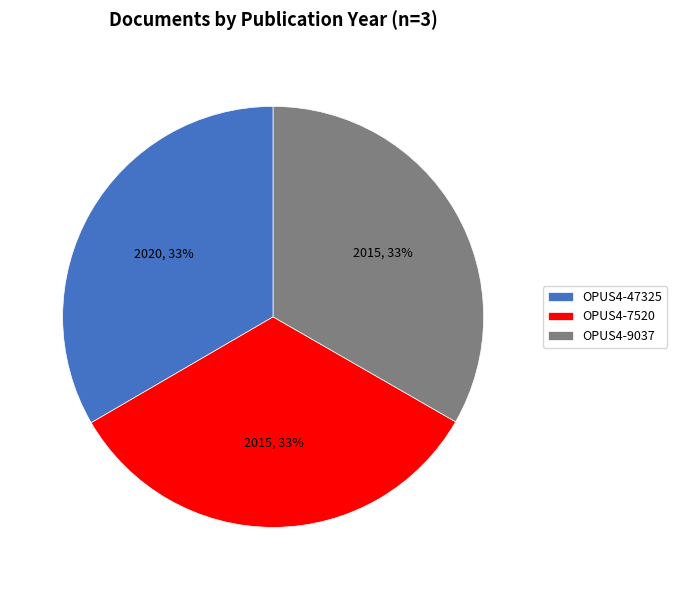

Is the sum of OPUS4-7520 and OPUS4-47325 greater than half?

Yes